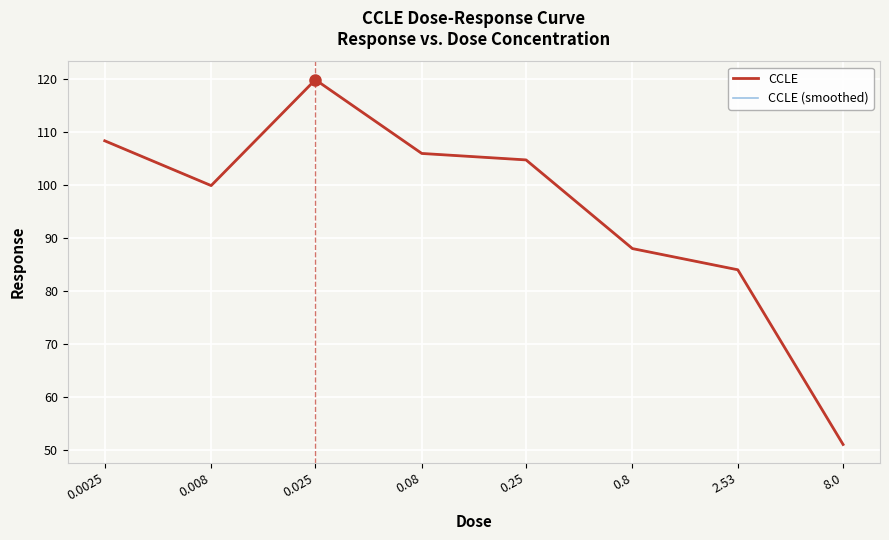

What is the greatest value displayed?

119.9